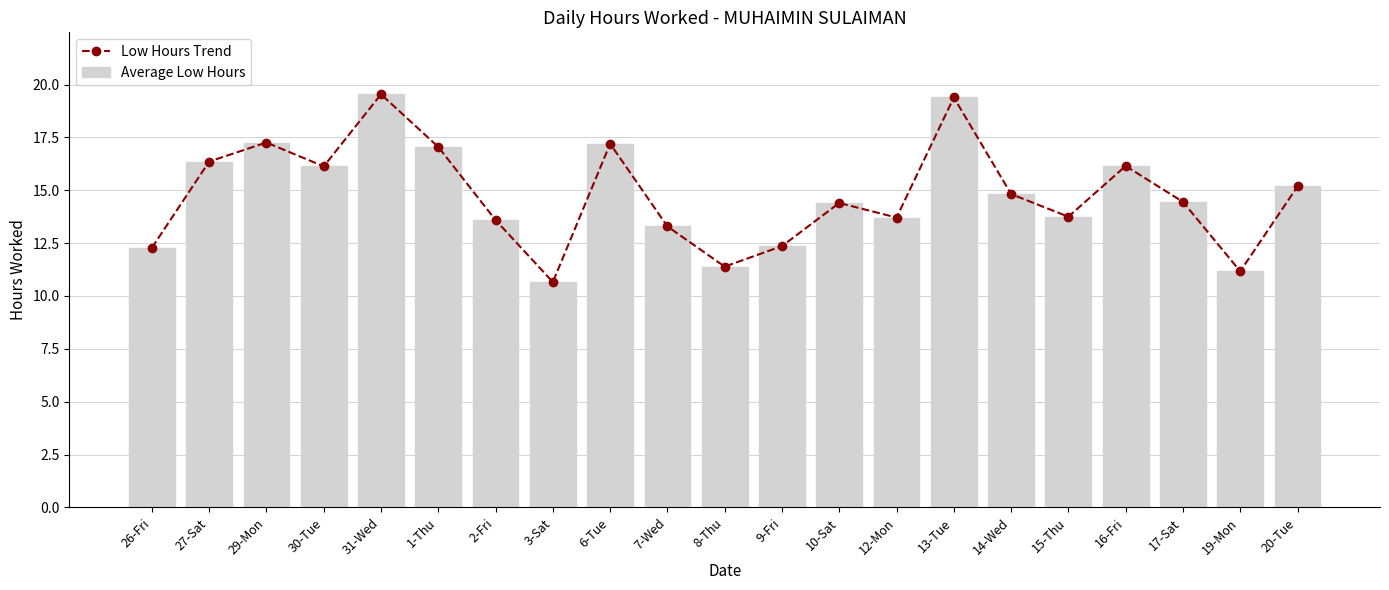

Which series has the largest range (max minus min)?

Low Hours Trend